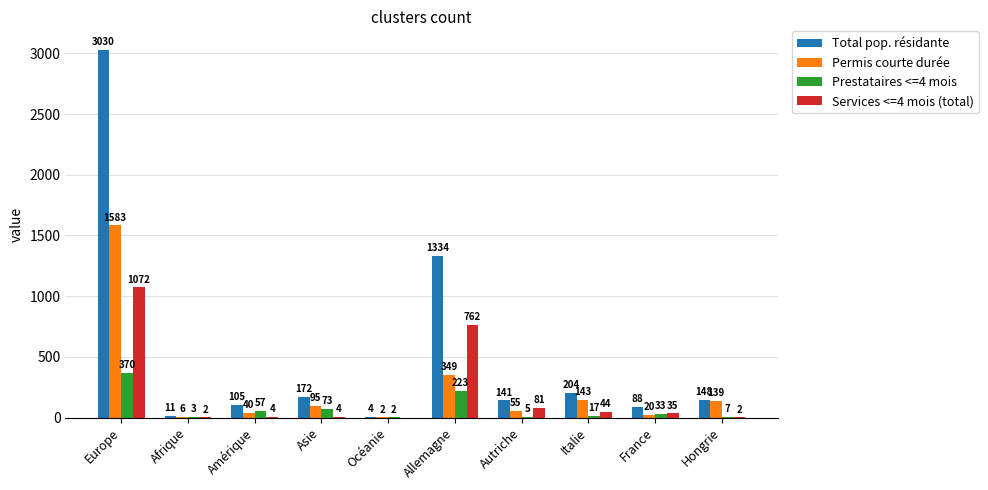

Is the value of Total pop. résidante at Hongrie greater than the value of Prestataires <=4 mois at Afrique?

Yes